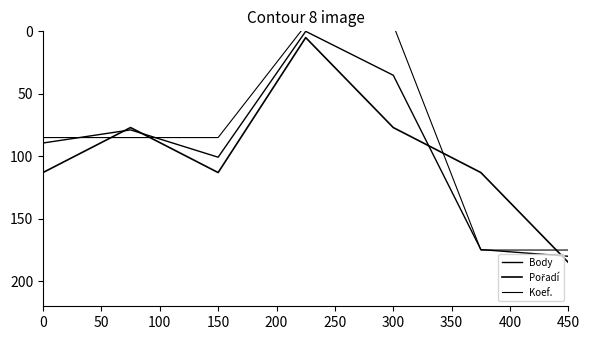

Does the chart display data point markers on the line(s)?

No